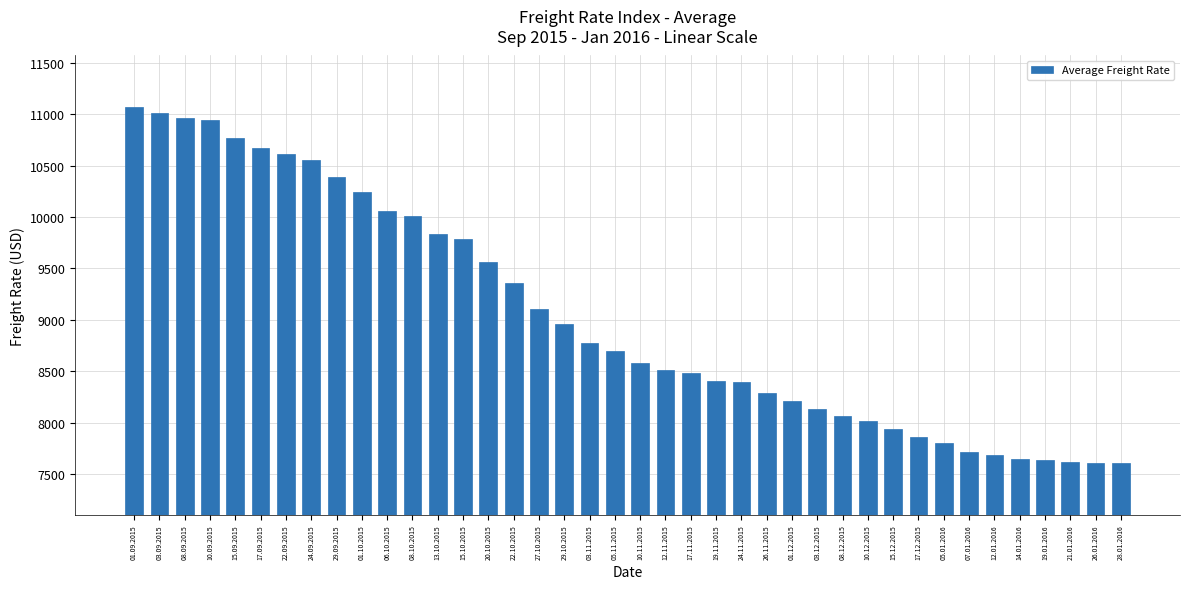

Where is the data nearest to the value 9336?

22.10.2015